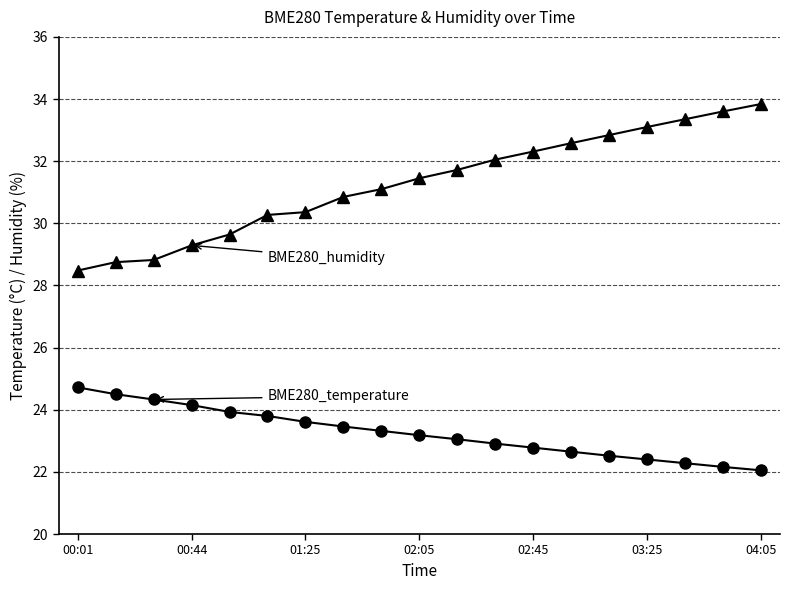

What is the minimum value shown in the chart?

22.1